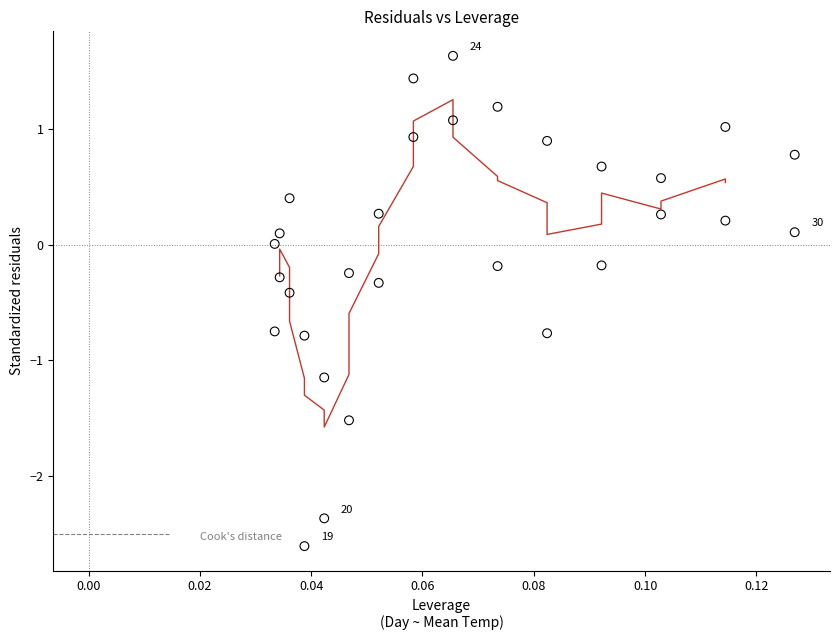

What is the range of Y values (max minus min)?

4.2